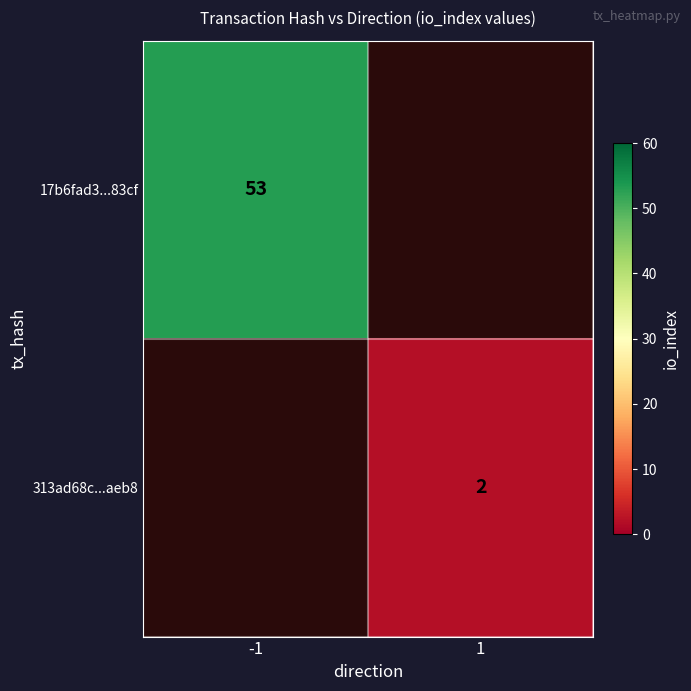

How many series are shown in this chart?

2